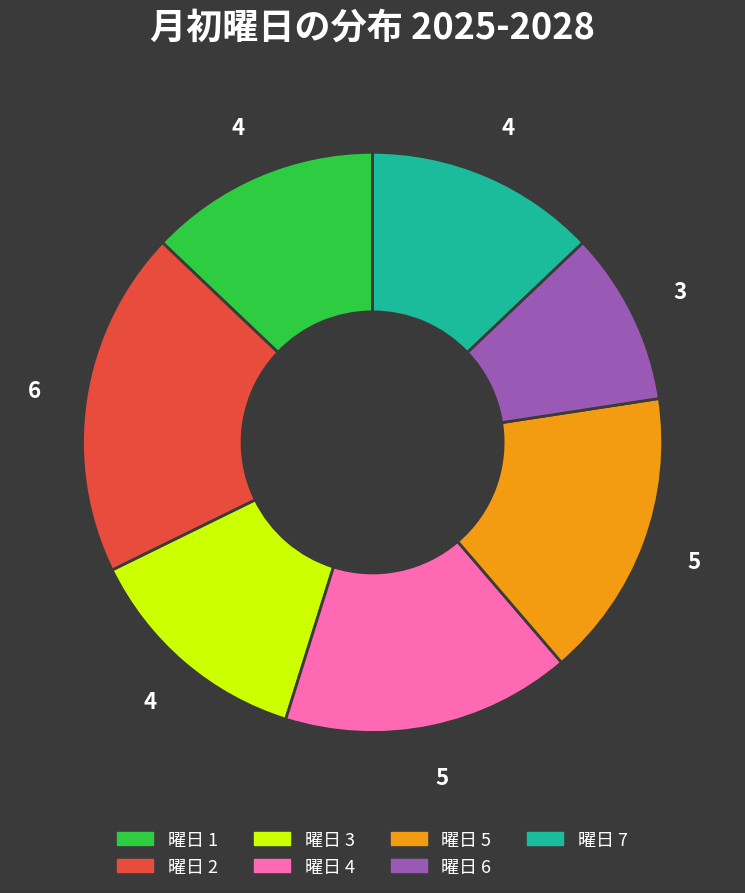

Does any single category account for the majority?

No